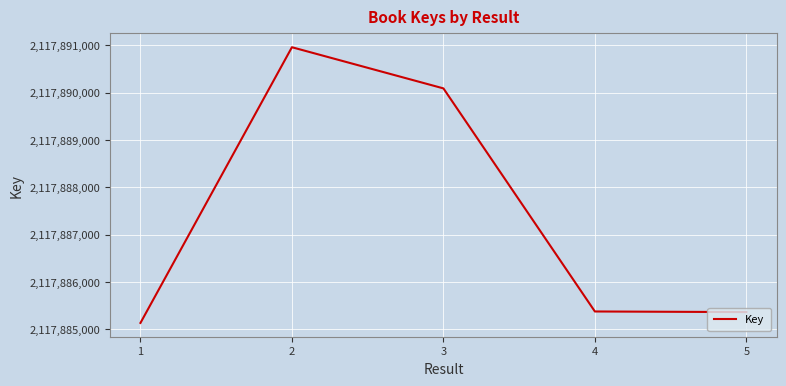

At which category does the data reach its first local peak?

2